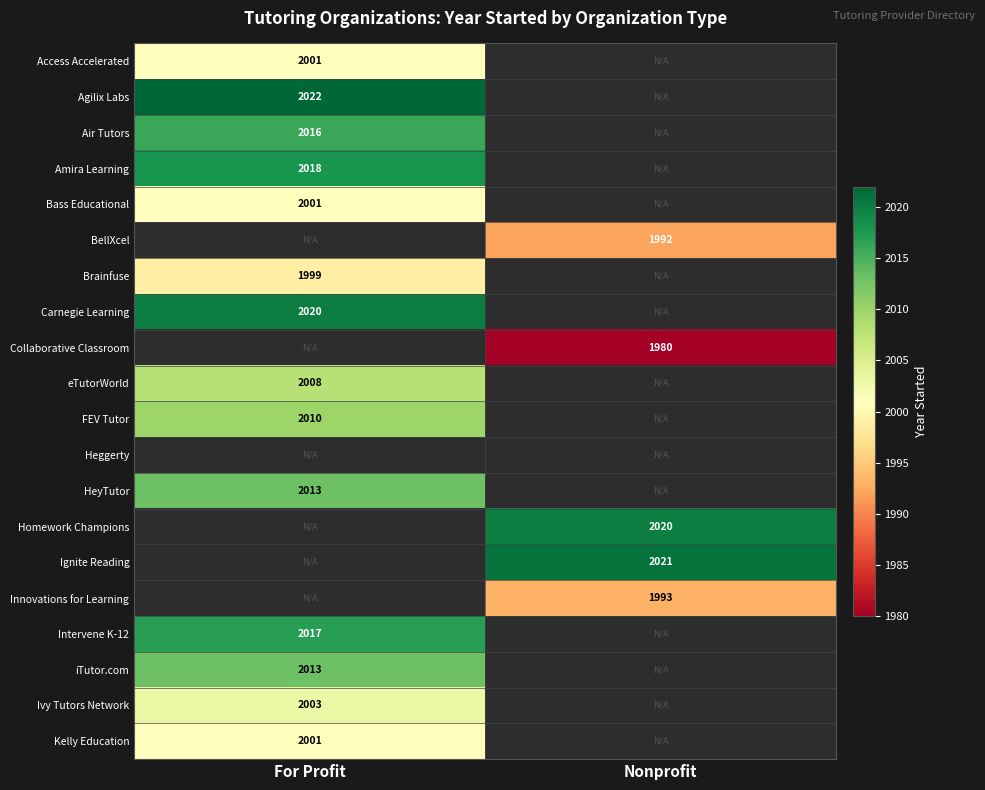

What is the difference between the highest and lowest values at For Profit?

23.0